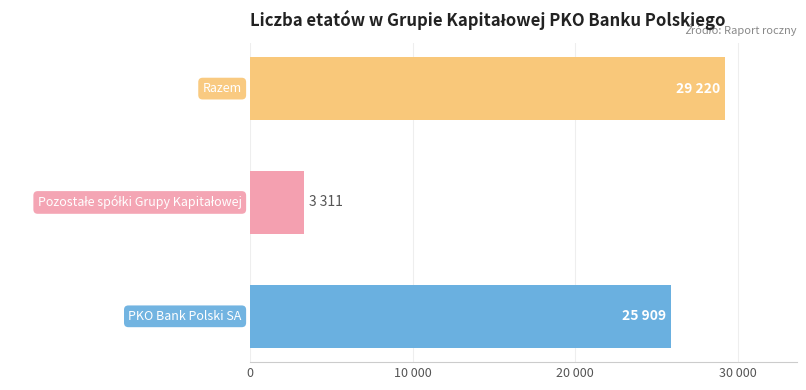

Does the chart contain any negative values?

No